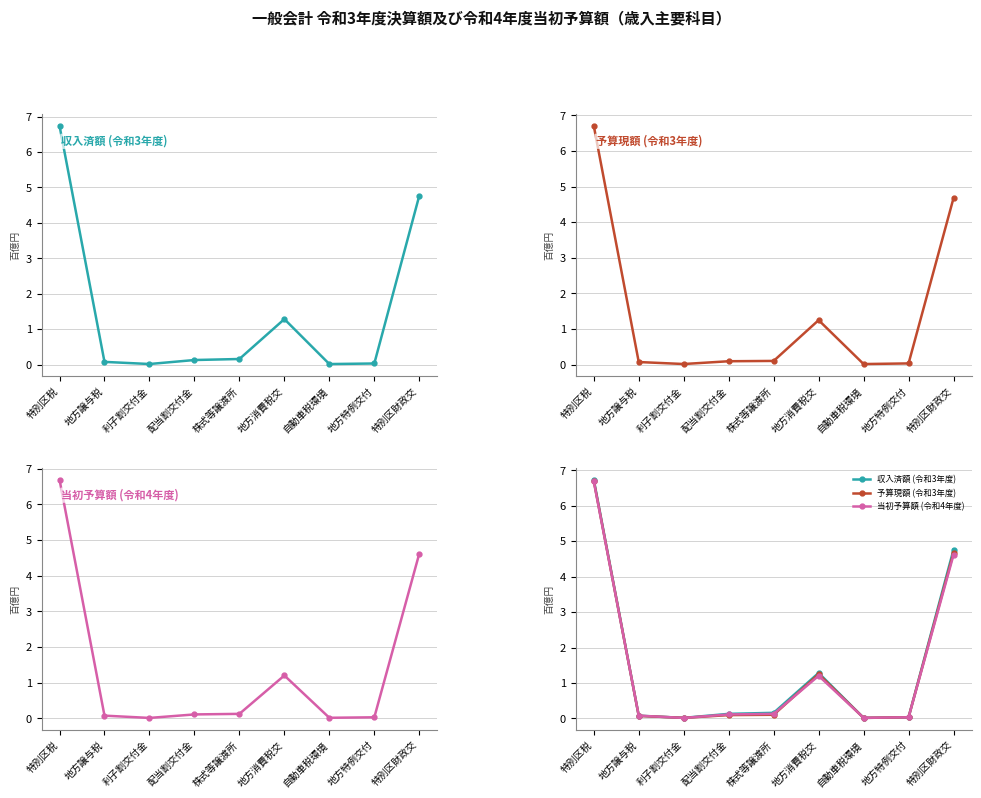

Reading right to left, list all the values displayed in this chart.

収入済額 (令和3年度): 4.8	0.0	0.0	1.3	0.2	0.1	0.0	0.1	6.7
予算現額 (令和3年度): 4.7	0.0	0.0	1.2	0.1	0.1	0.0	0.1	6.7
当初予算額 (令和4年度): 4.6	0.0	0.0	1.2	0.1	0.1	0.0	0.1	6.7